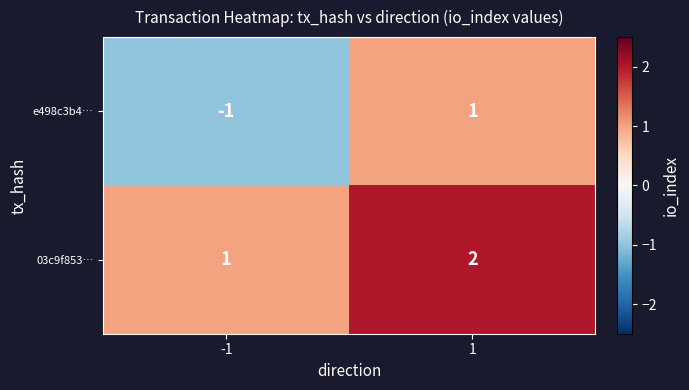

Which series has the widest spread of values?

e498c3b4…